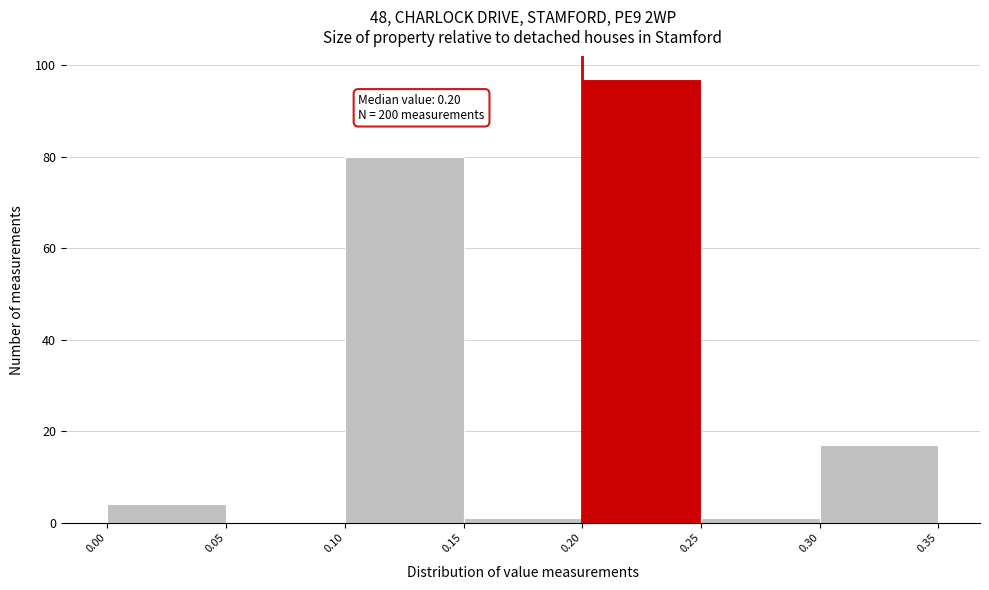

Over which range of the x-axis is the bar tallest?

0.20 to 0.25